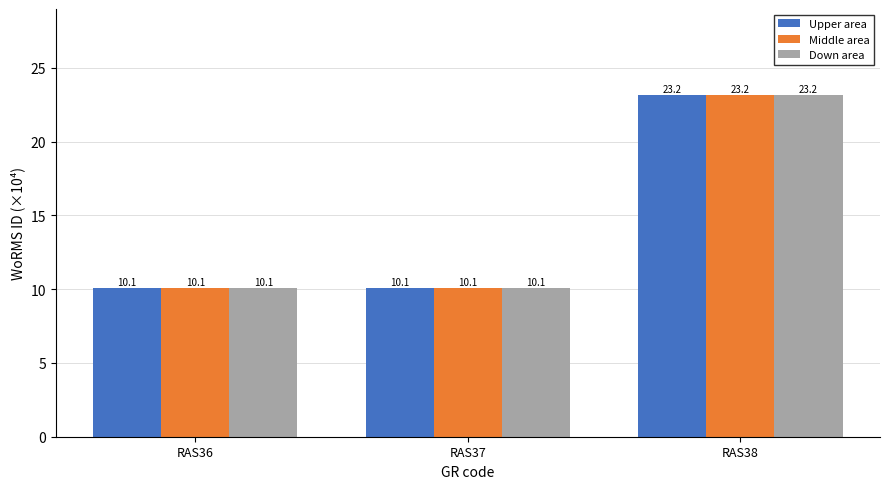

What is the minimum value for Upper area?

10.1